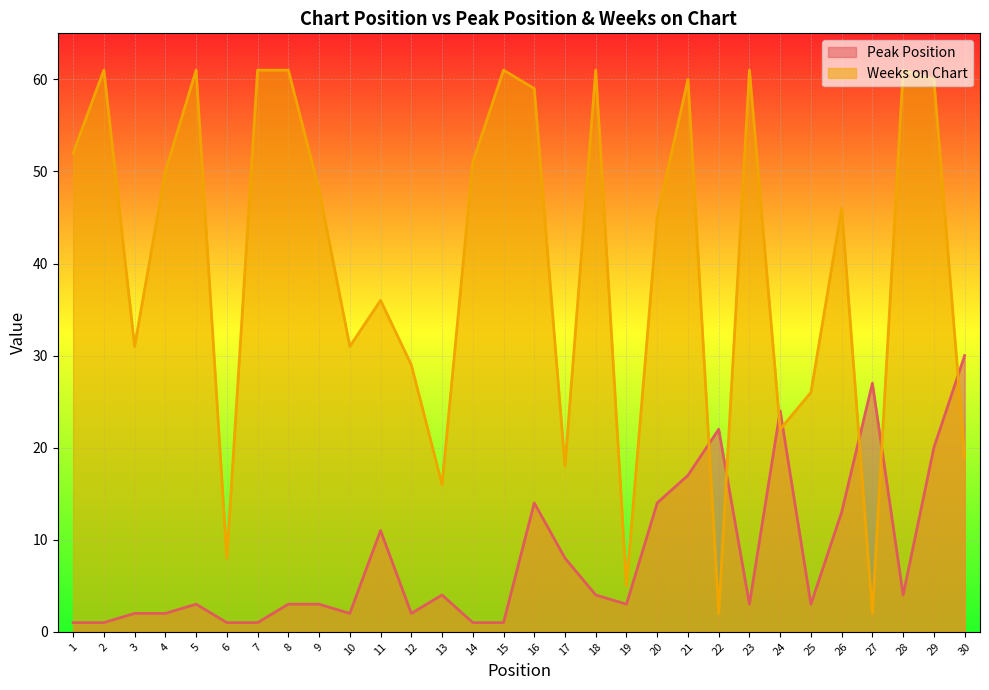

How many data points in Weeks on Chart are above 48?

14